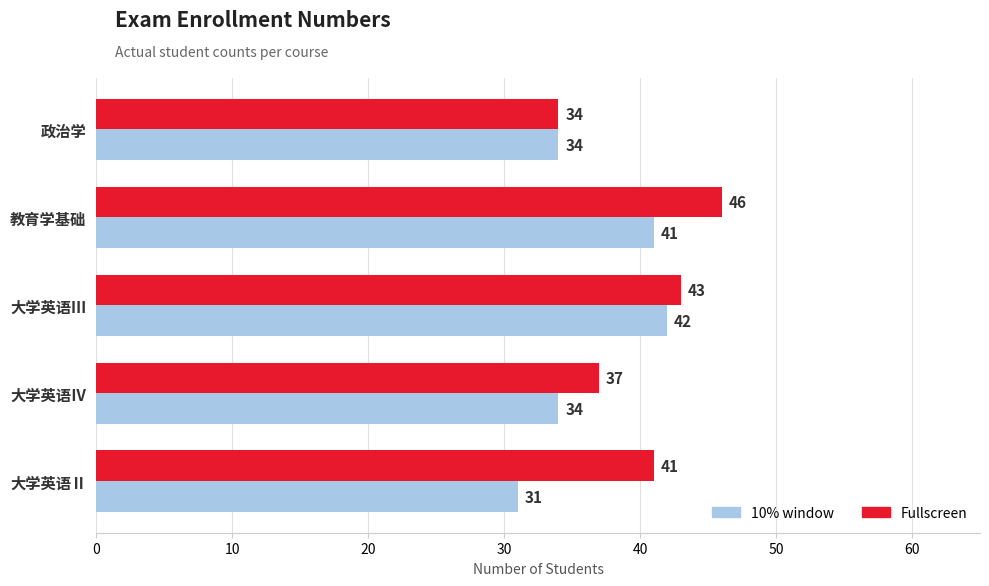

At how many categories does at least one series exceed 45?

1